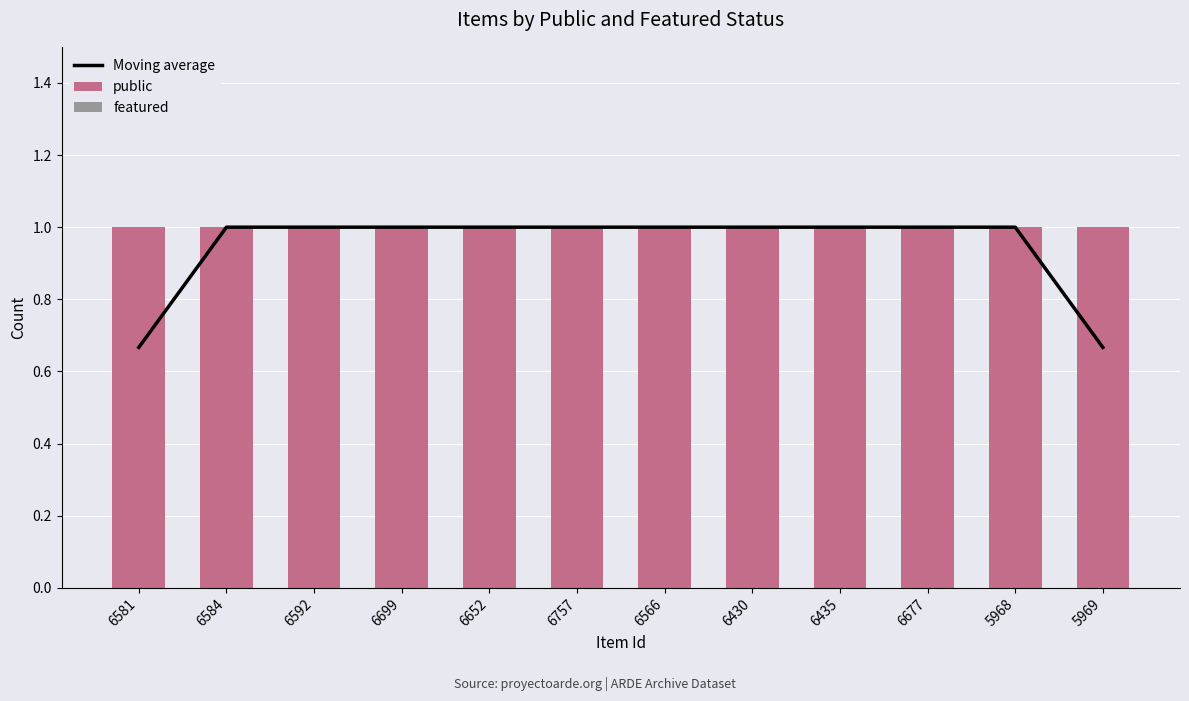

At which category is the sum across all series the highest?

6584